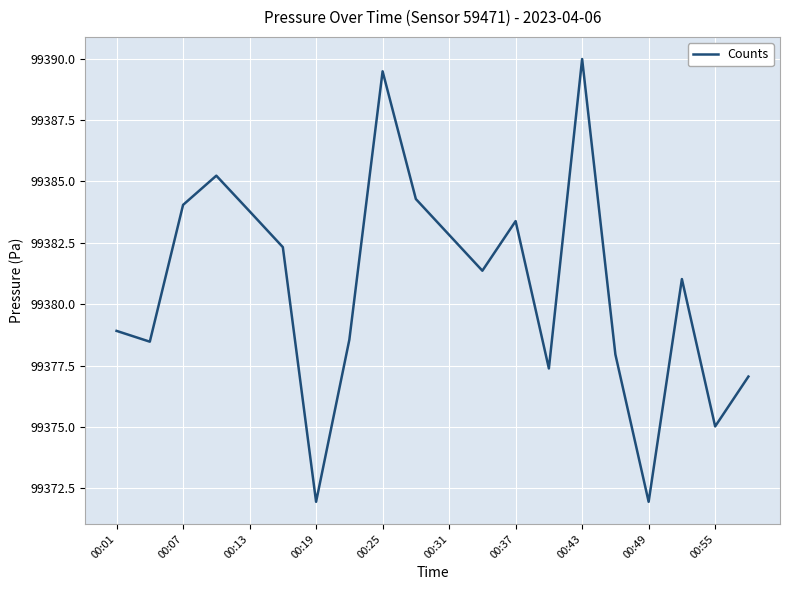

What is the average value?

99380.7